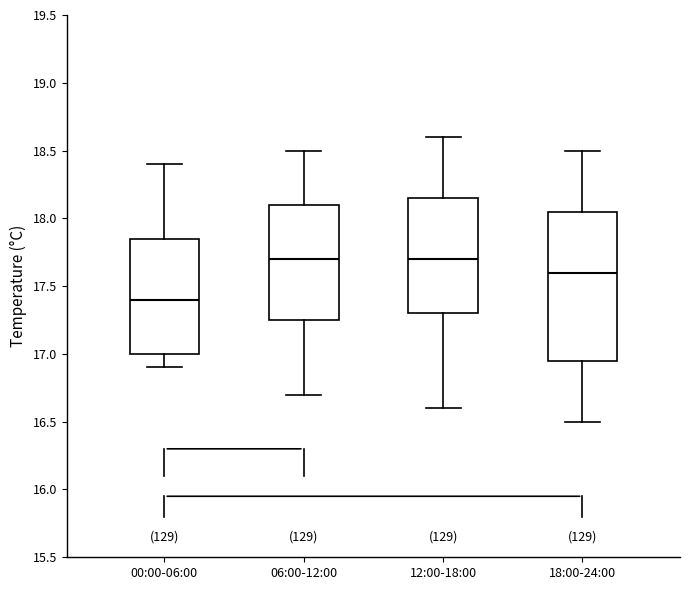

Where is the lower edge of the box for 06:00-12:00 on the y-axis? The values are not printed on the chart, so give them approximately, as read against the axis.

17.25